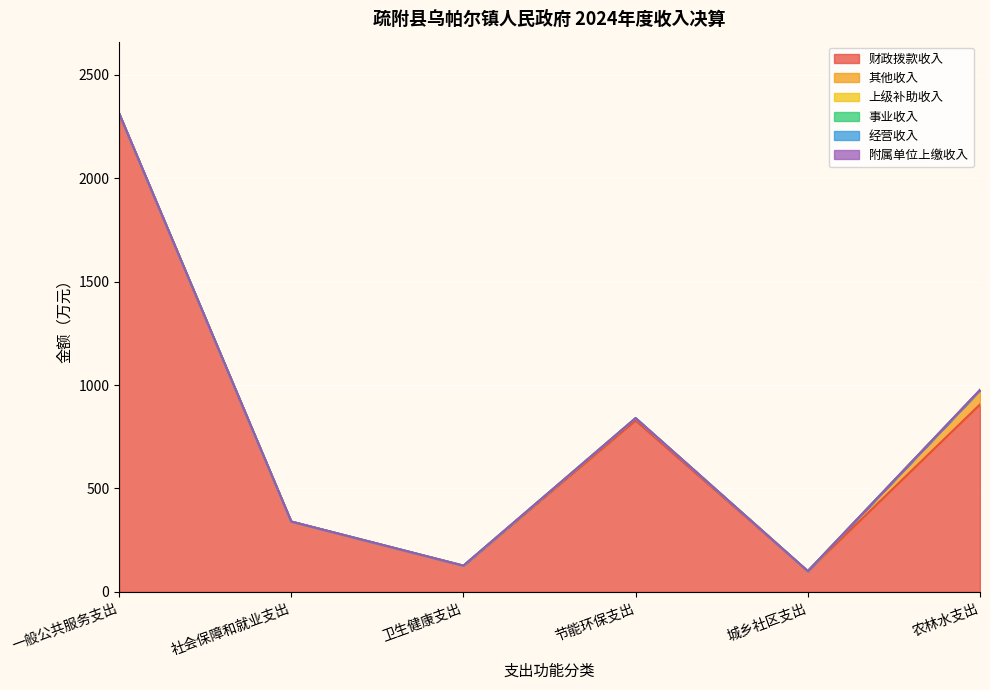

What is the label of the 5th point from the left?

城乡社区支出